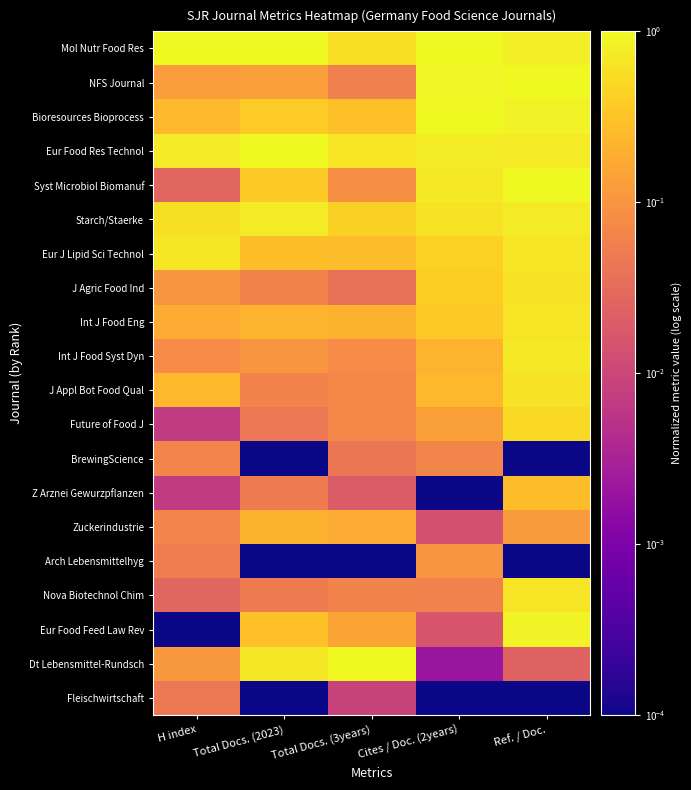

What is the spread (max minus min) of values at Total Docs. (3years)?

1.0